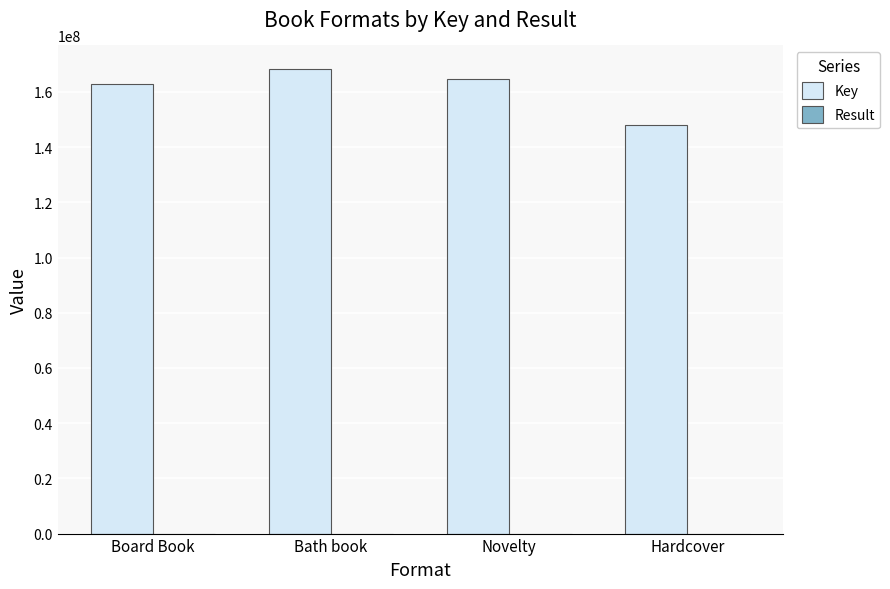

At which label does Key first exceed 164538845?

Bath book